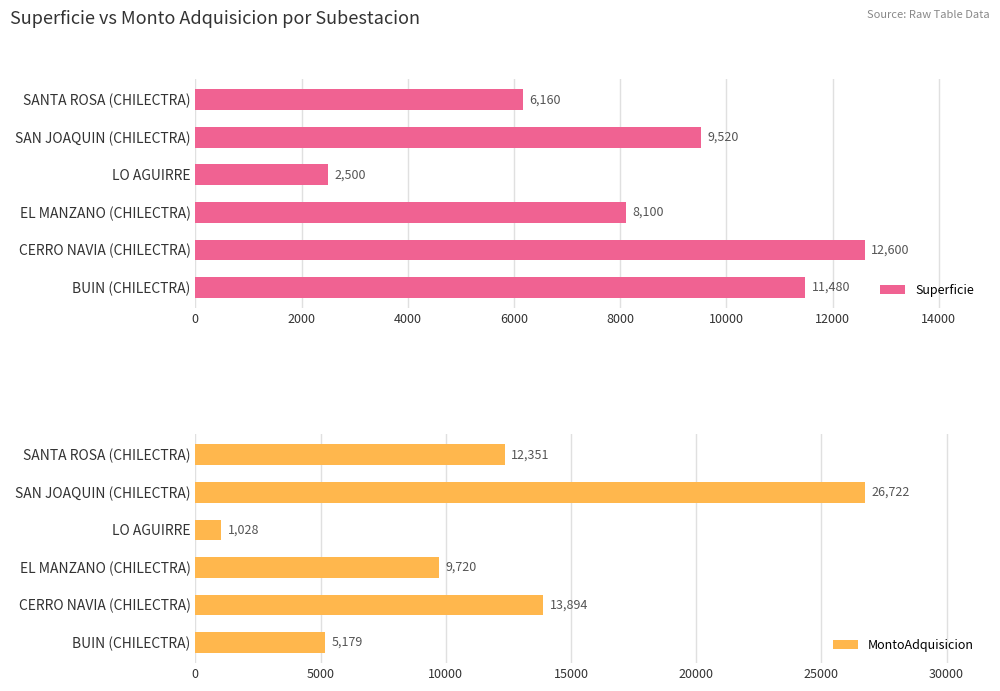

What is the value of the Superficie bar at the 4th from the left?

2500